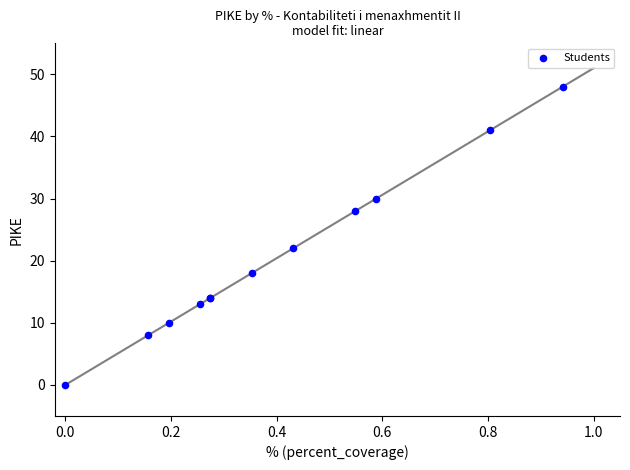

What Y value in the scatter plot is closest to 24?

22